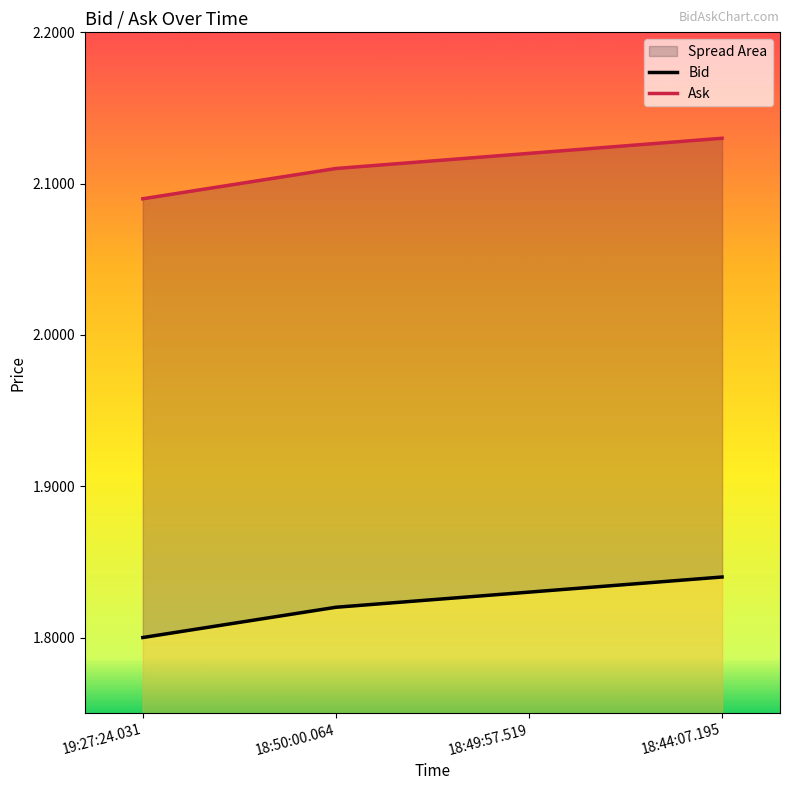

Reading right to left, list all the values displayed in this chart.

Bid: 1.8	1.8	1.8	1.8
Ask: 2.1	2.1	2.1	2.1